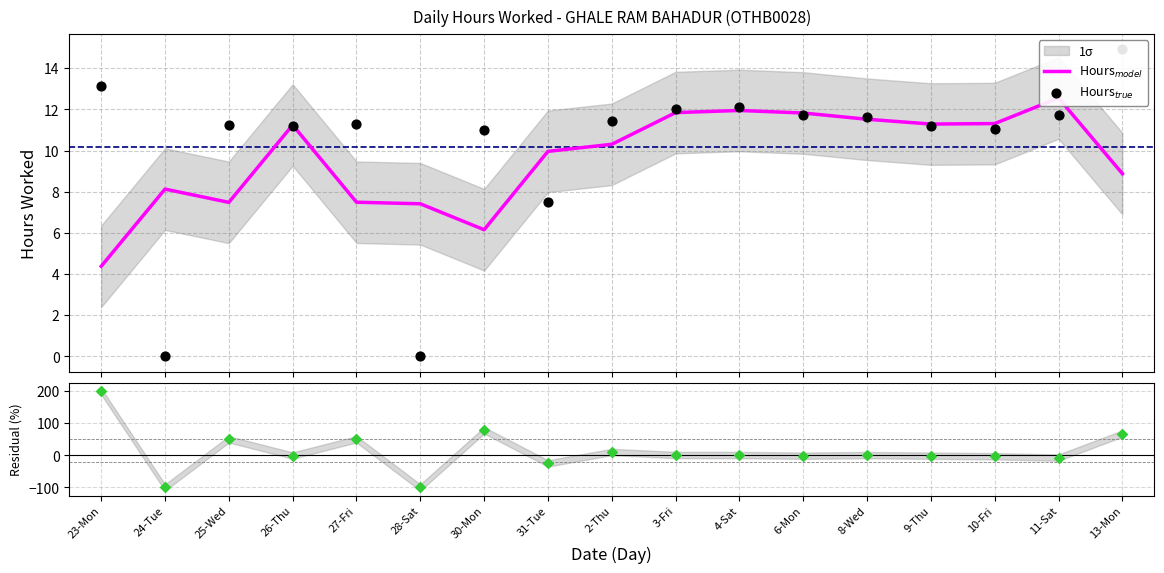

What is the change in value from 28-Sat to 6-Mon?

+11.7